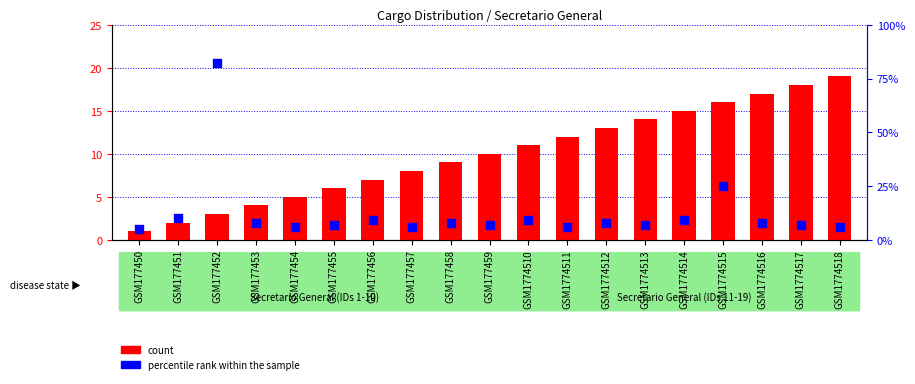

Which series contains the highest Y value?

percentile rank within the sample